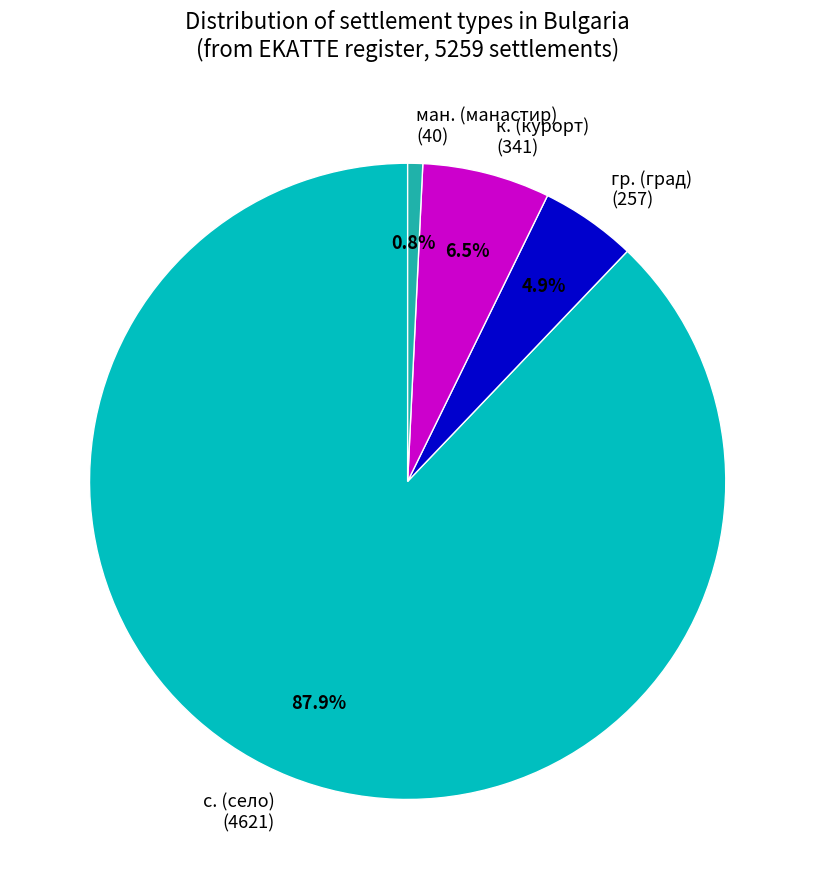

Is there any slice that represents more than half of the pie?

Yes